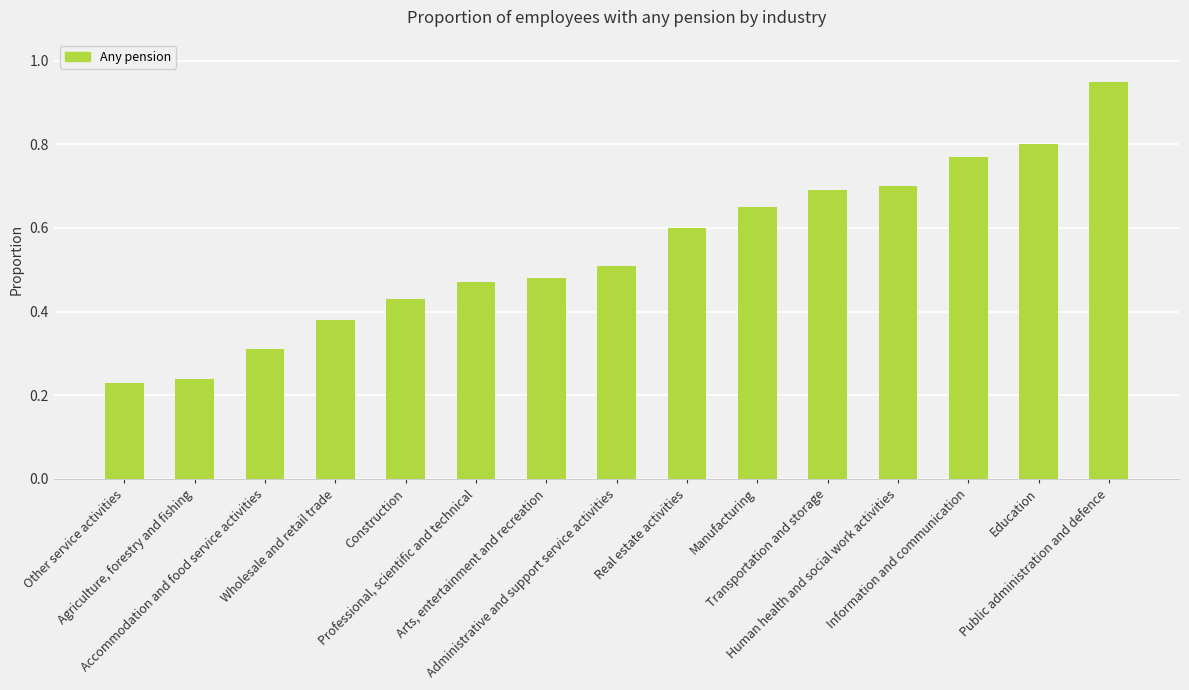

What is the label of the 11th bar from the left?

Transportation and storage